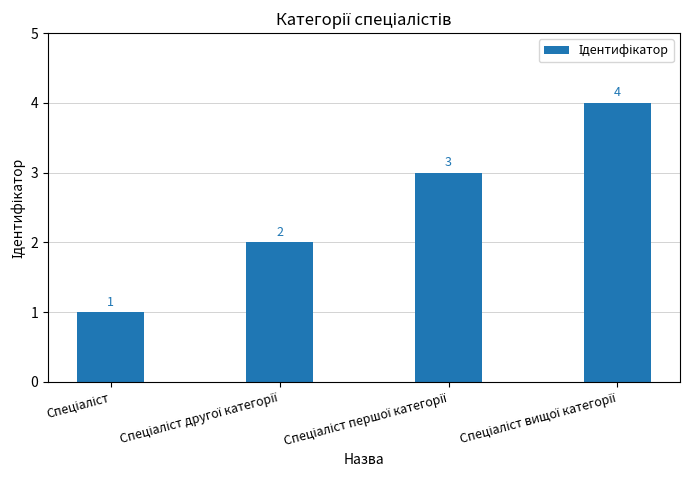

Are the bars horizontal?

No